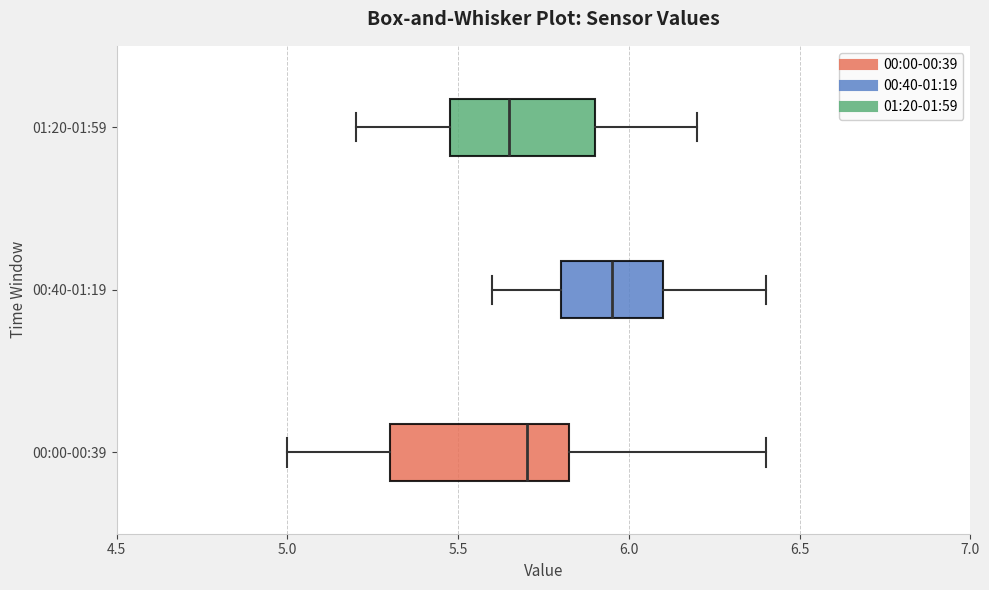

Comparing the boxes themselves (not the whiskers), which one is the widest?

00:00-00:39